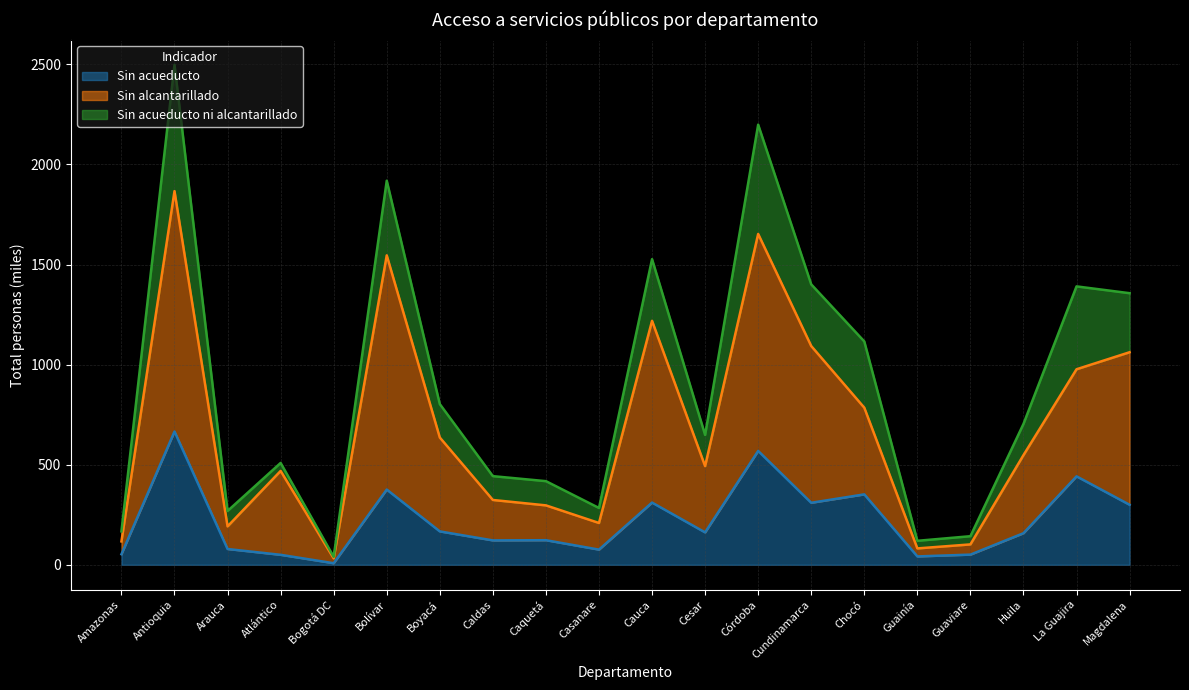

What is the total value across all series at Caquetá?

418